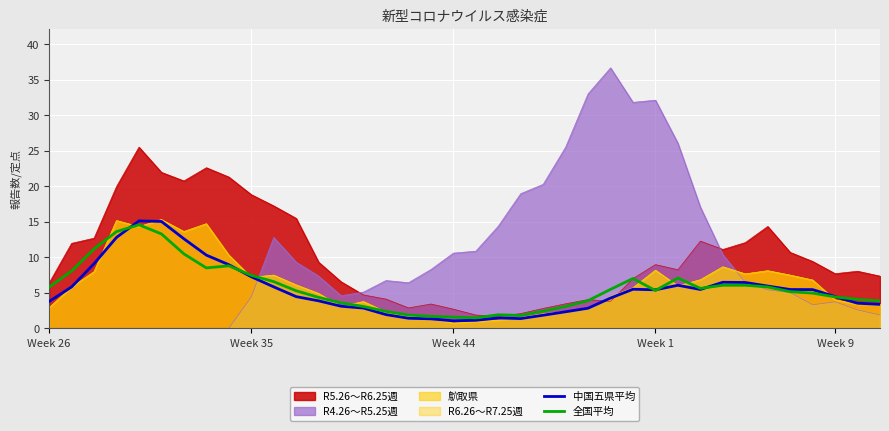

Count the number of categories in the chart.

38